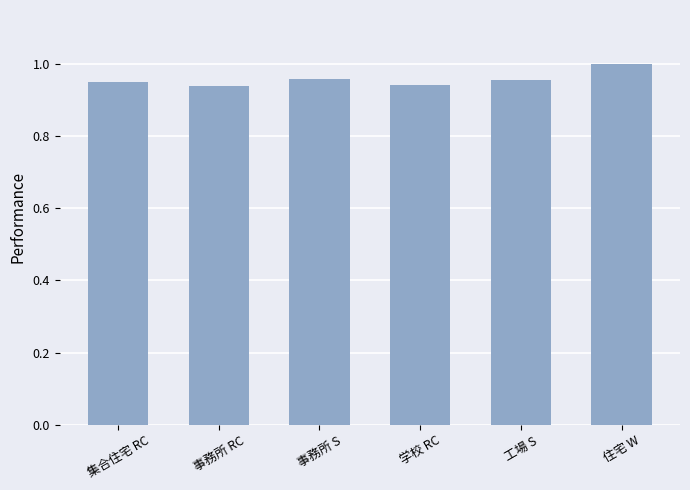

Count the number of categories in the chart.

6